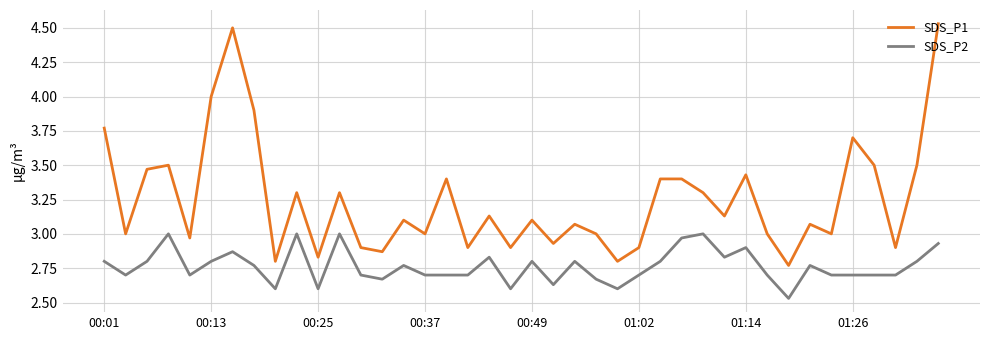

Which series has the largest range (max minus min)?

SDS_P1